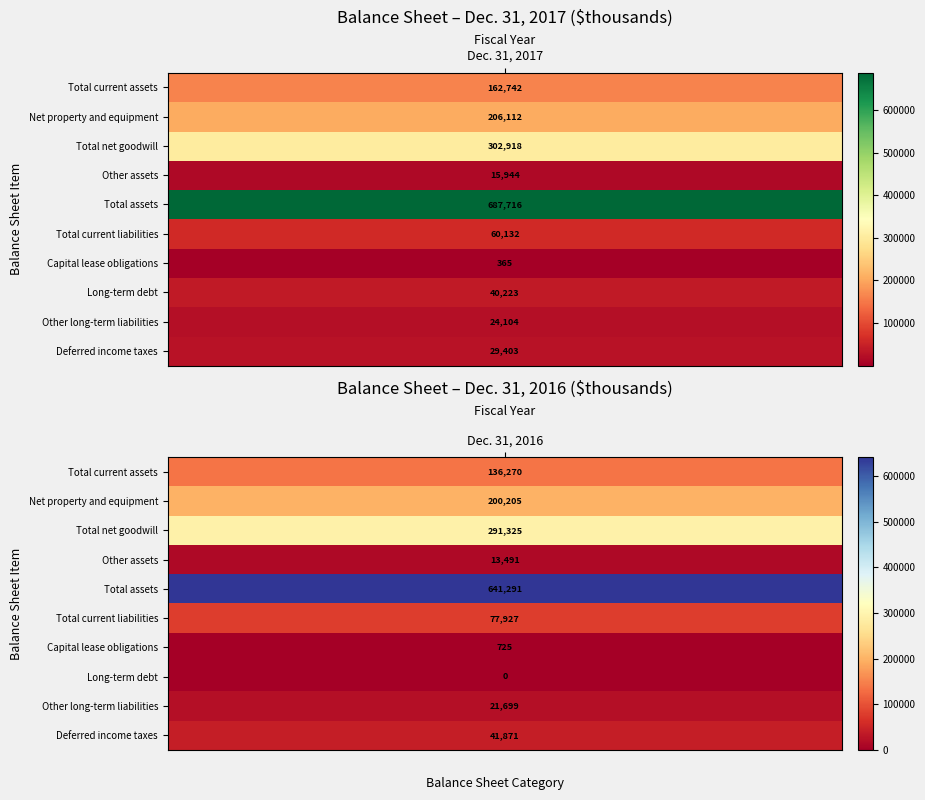

Is the value of Total current assets at 1 greater than the value of Total assets at 1?

No